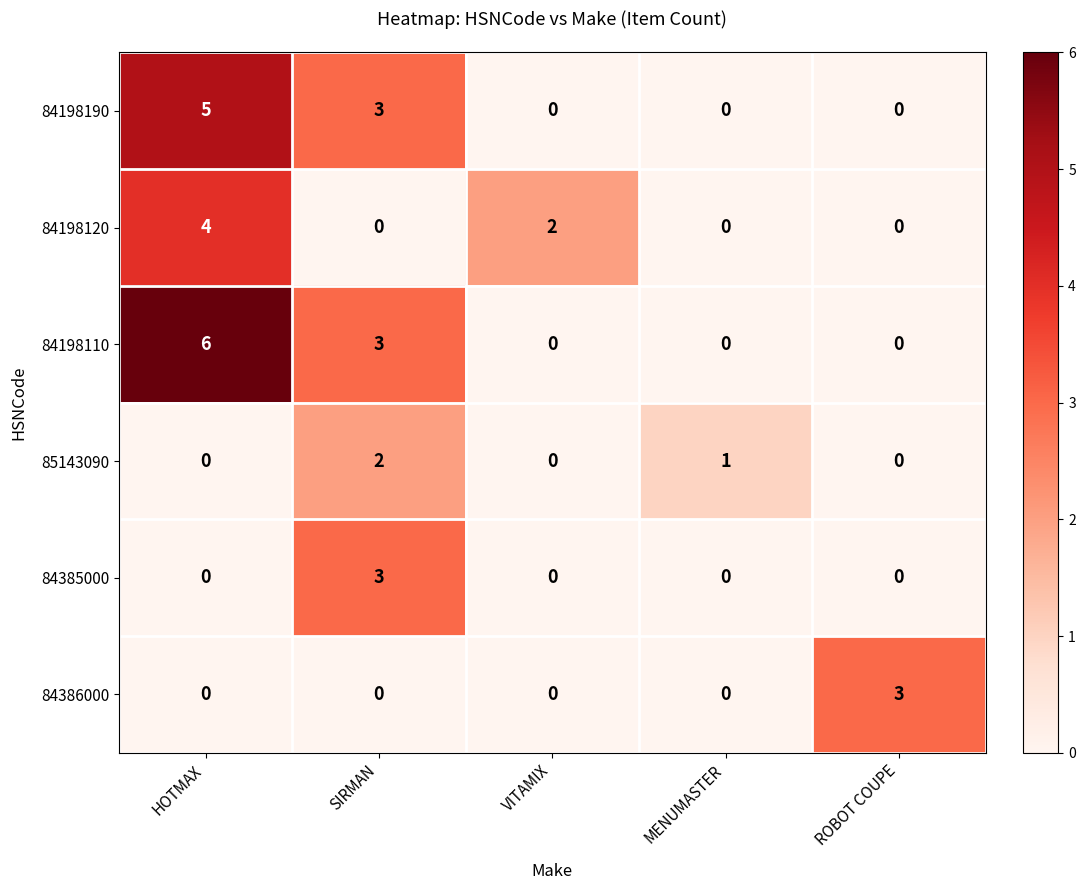

Which series has the widest spread of values?

84198110